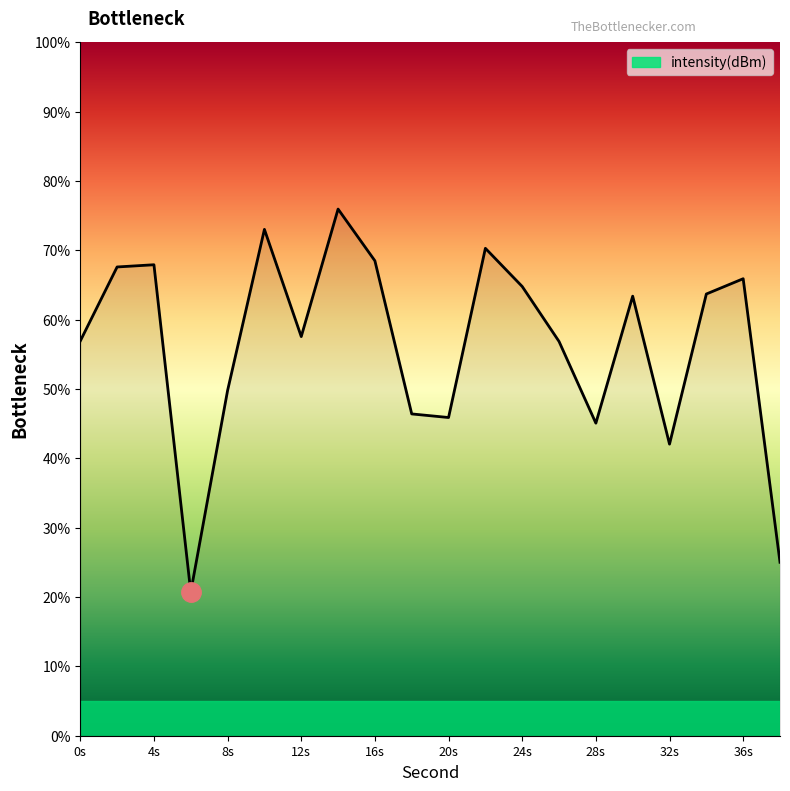

What is the minimum value shown in the chart?

20.7